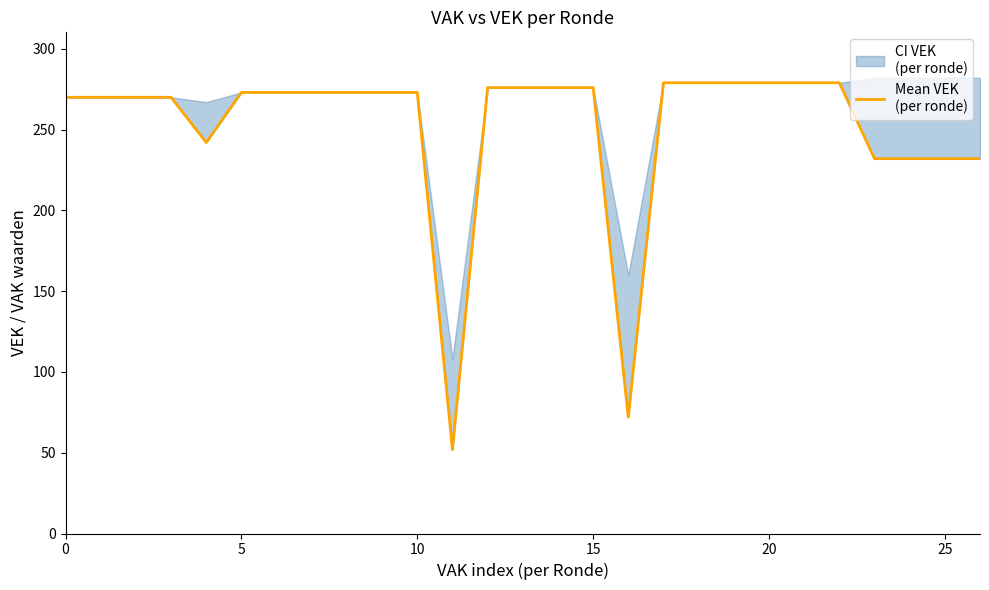

At which label does the data first exceed 273?

12